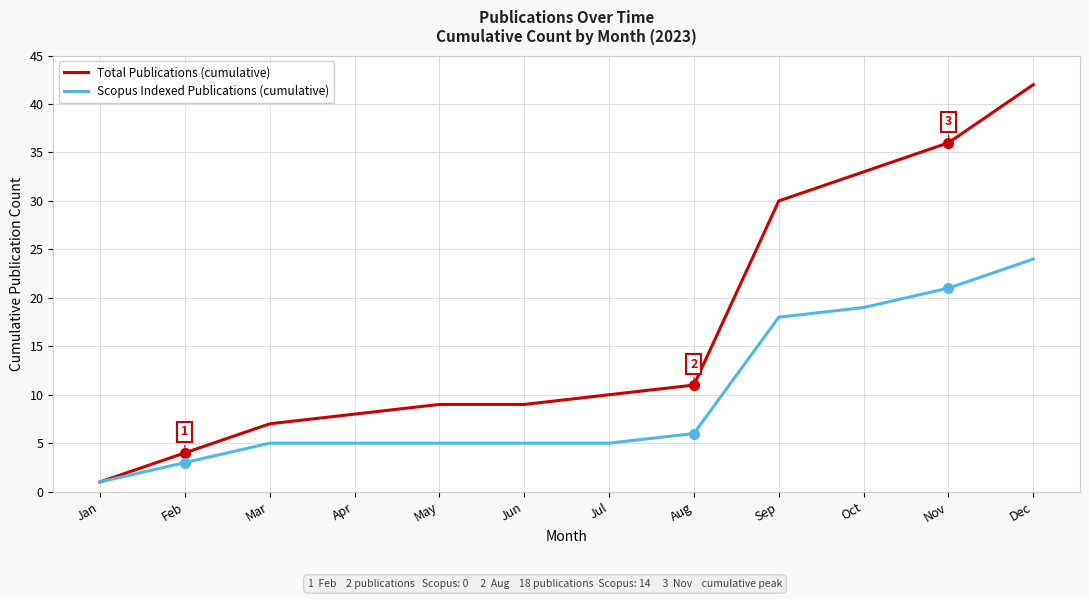

Reading right to left, what are all the values shown in this chart?

Total Publications (cumulative): Dec=42	Nov=36	Oct=33	Sep=30	Aug=11	Jul=10	Jun=9	May=9	Apr=8	Mar=7	Feb=4	Jan=1
Scopus Indexed Publications (cumulative): Dec=24	Nov=21	Oct=19	Sep=18	Aug=6	Jul=5	Jun=5	May=5	Apr=5	Mar=5	Feb=3	Jan=1